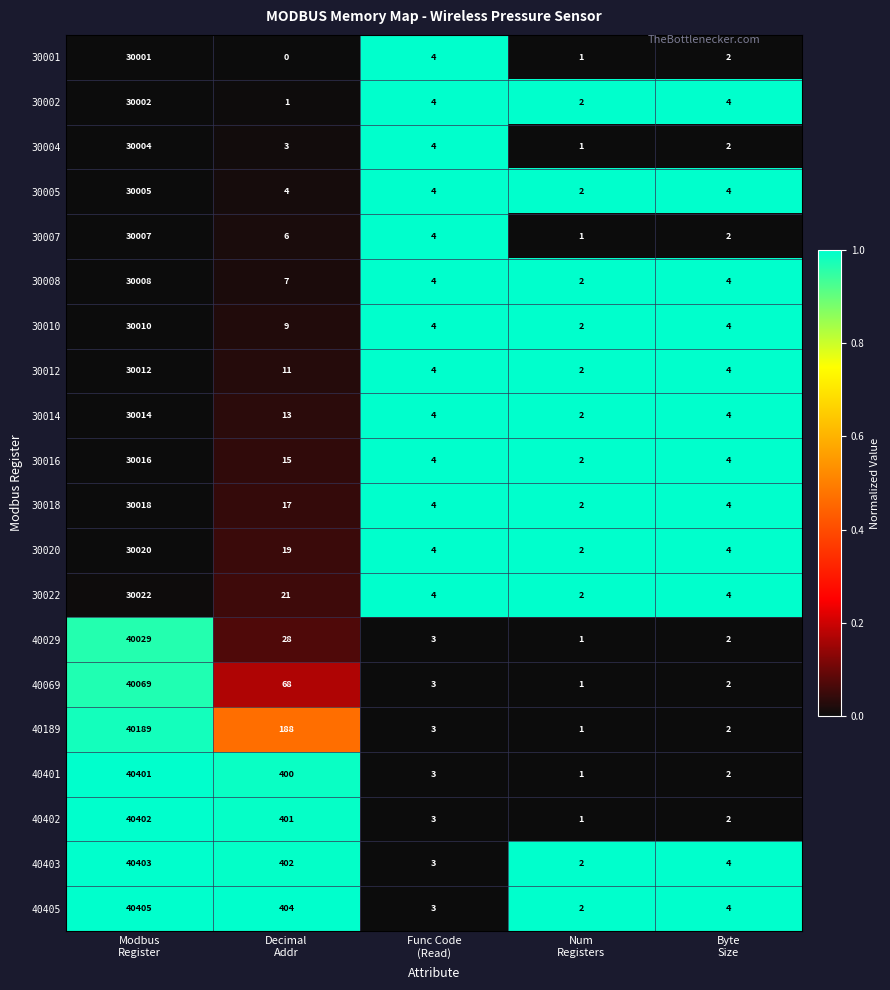

What is the difference between the second highest and minimum values in the 40403 series?

400